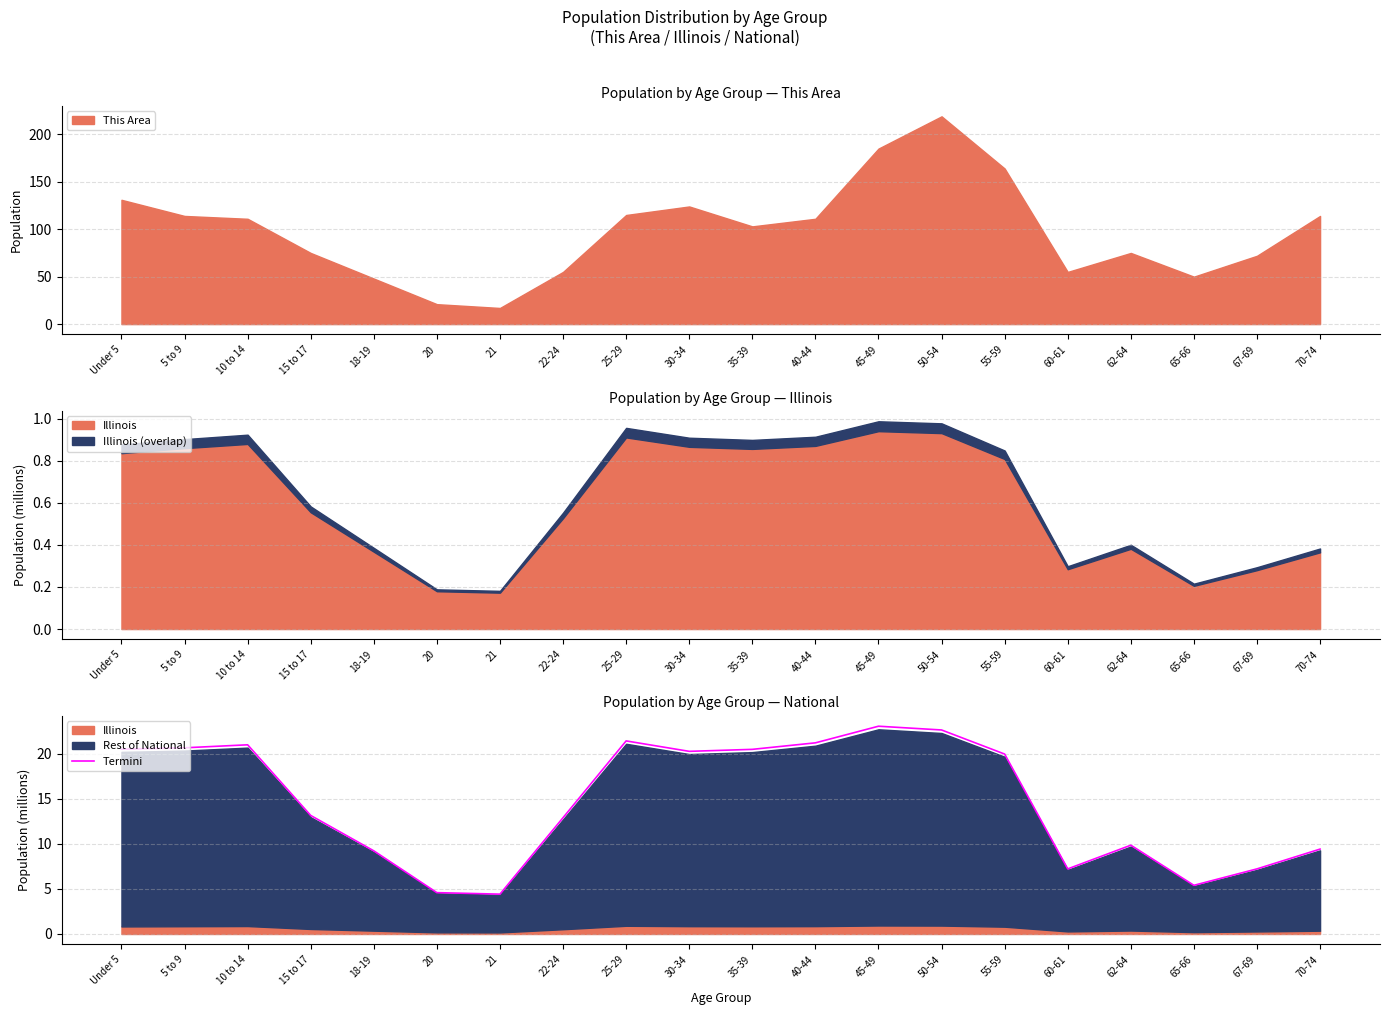

Where does the data first go above 19?

Under 5